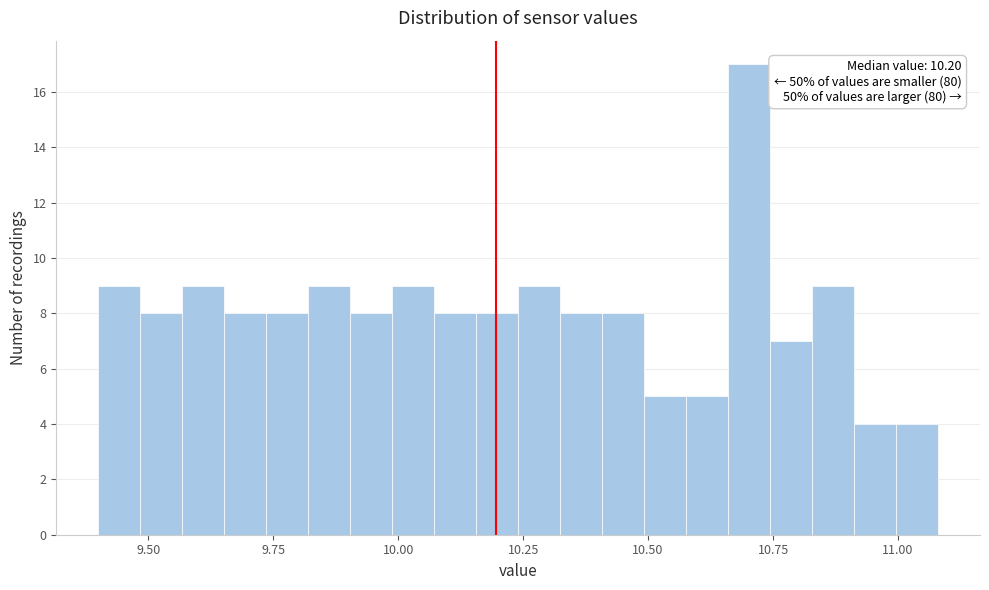

Read against the x-axis, roughly where is the centre of the tallest bar?

10.70